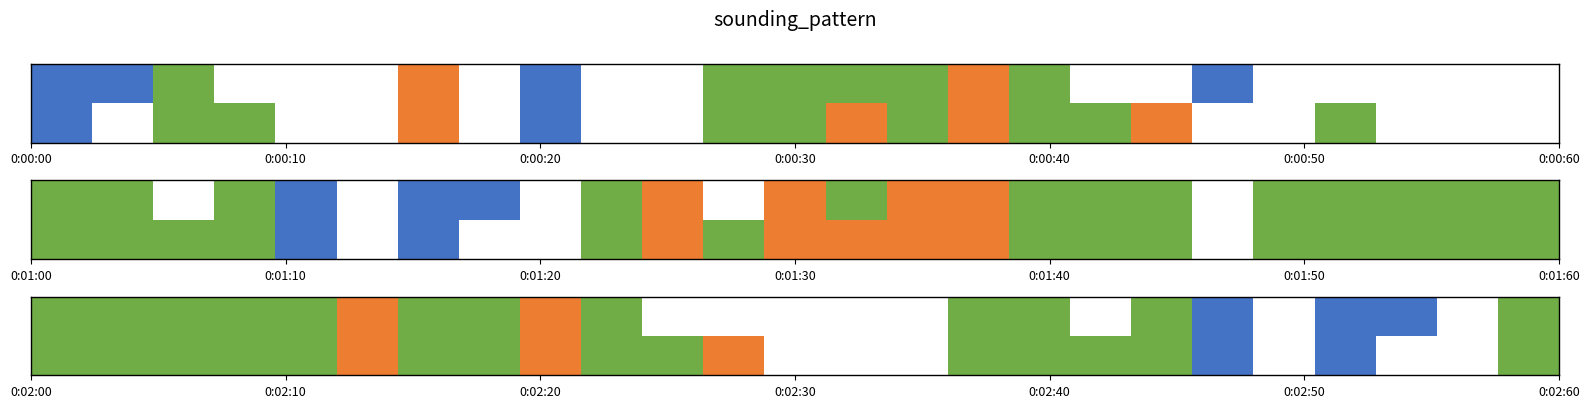

The 0 series shows 21 at 3. True or false?

True